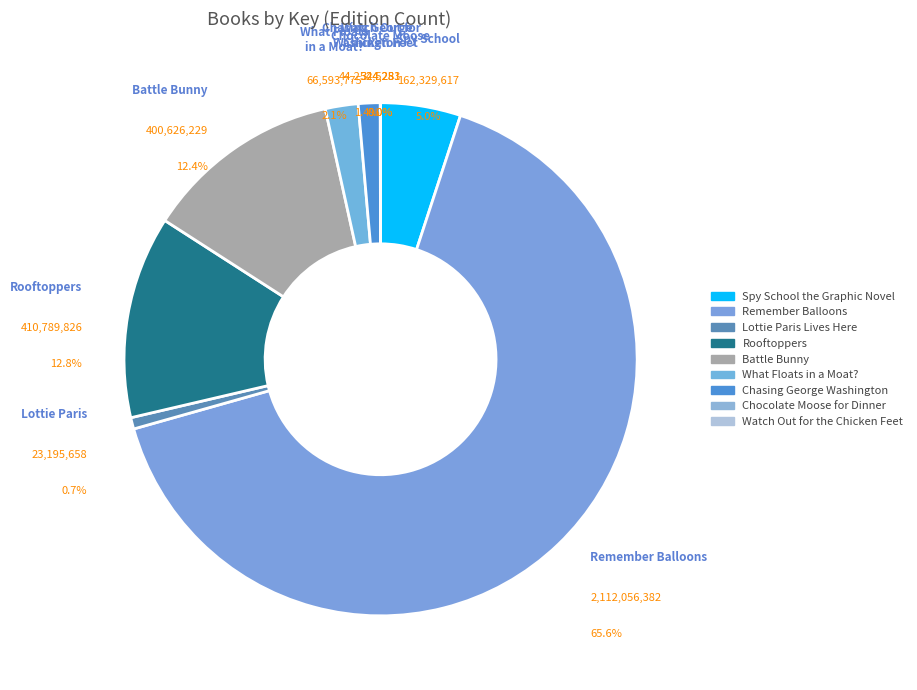

Combined, what portion of the pie is Watch Out for the Chicken Feet and Remember Balloons?

65.6%